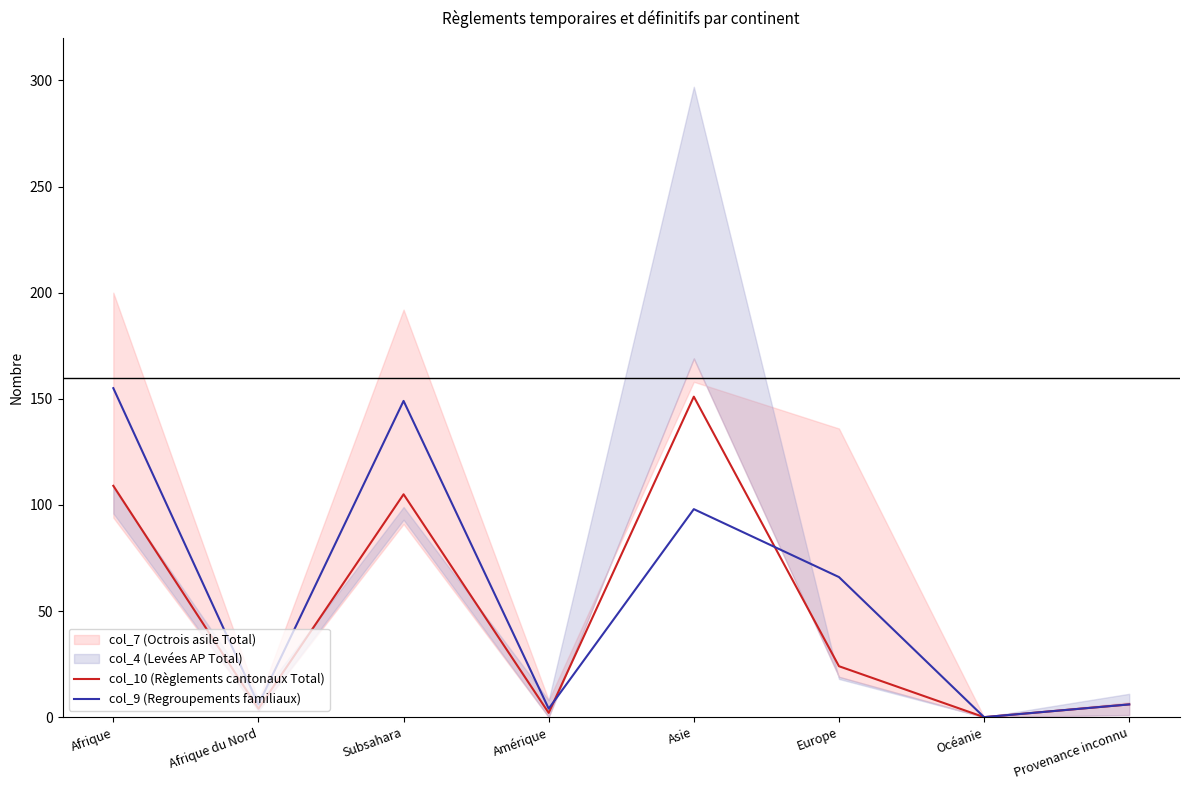

How many interior local peaks does the col_10 (Règlements cantonaux Total) series have?

2